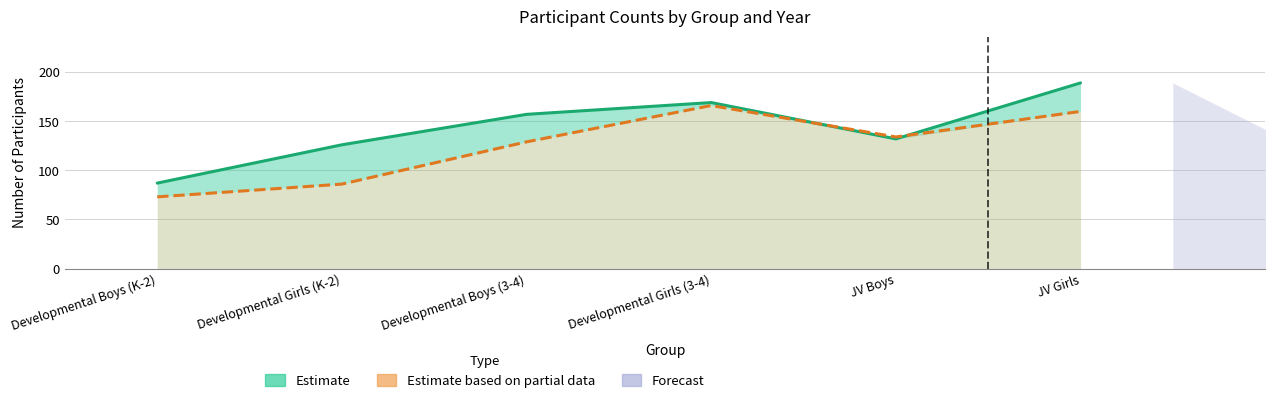

Where is 2018 (Estimate based on partial data) nearest to the value 119?

Developmental Boys (3-4)